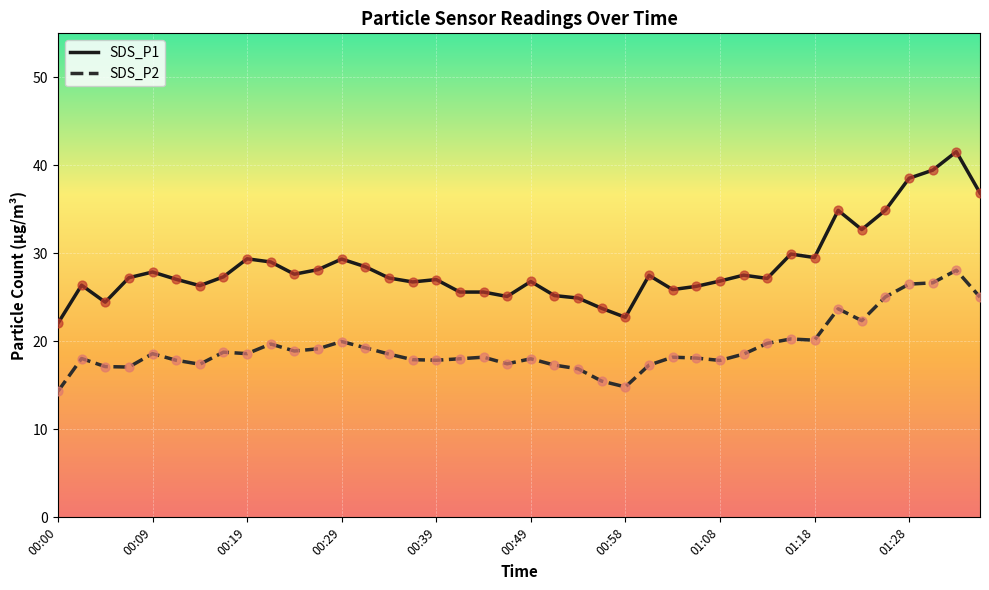

Which series has the widest spread of values?

SDS_P1